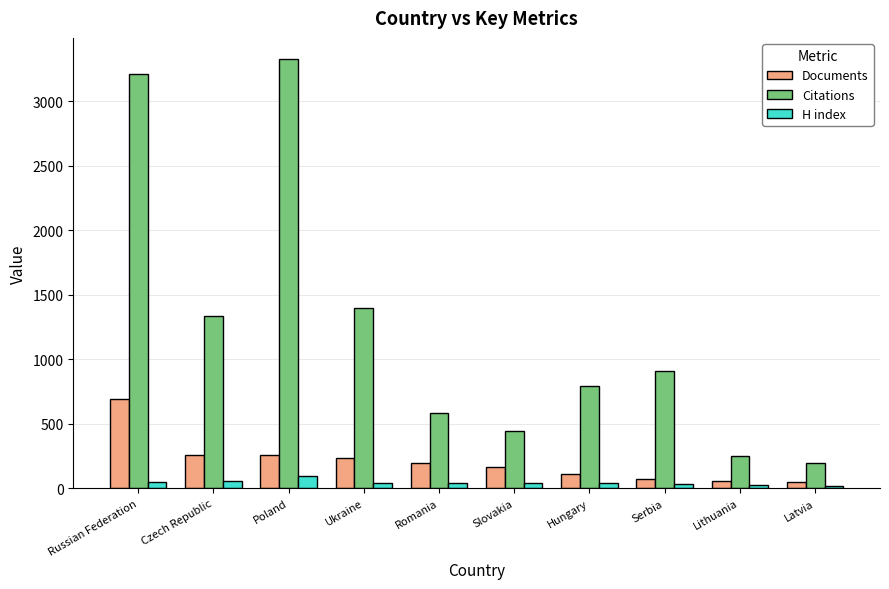

What is the label of the 8th bar from the left?

Serbia